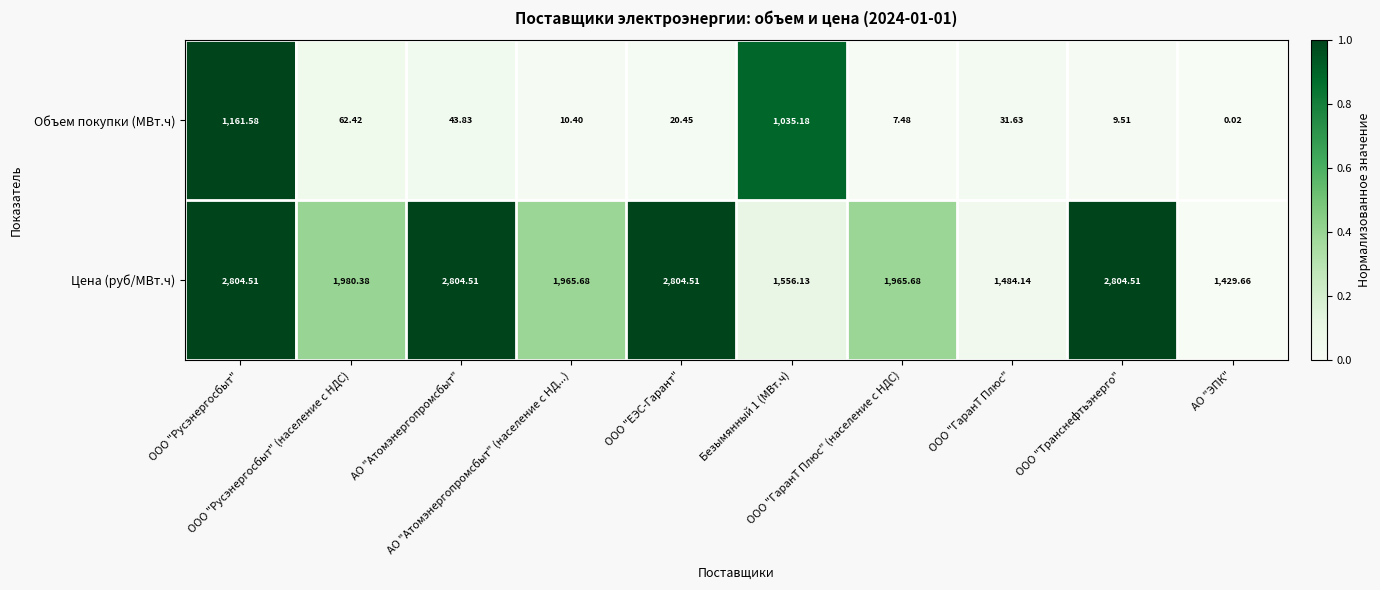

Count the number of data series in this chart.

2